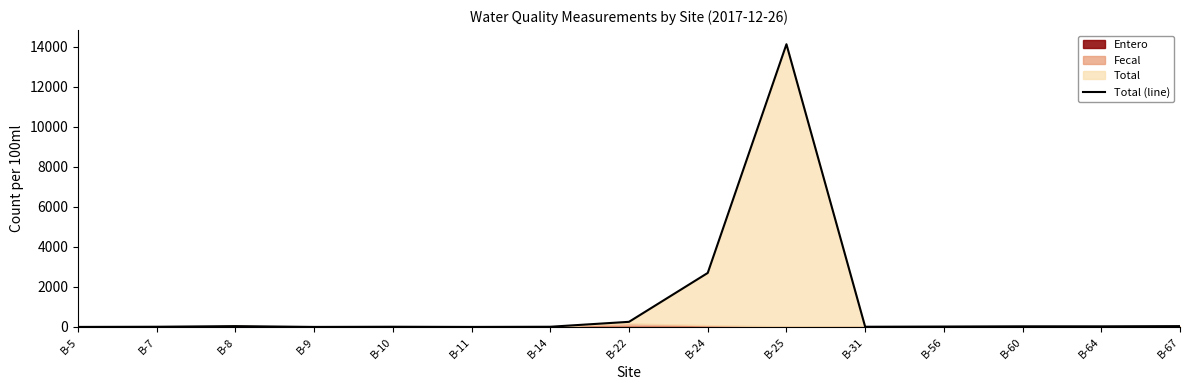

Reading left to right, extract all data points from this chart.

1	10	41	1	10	1	10	256	2700	14136	10	20	31	30	41